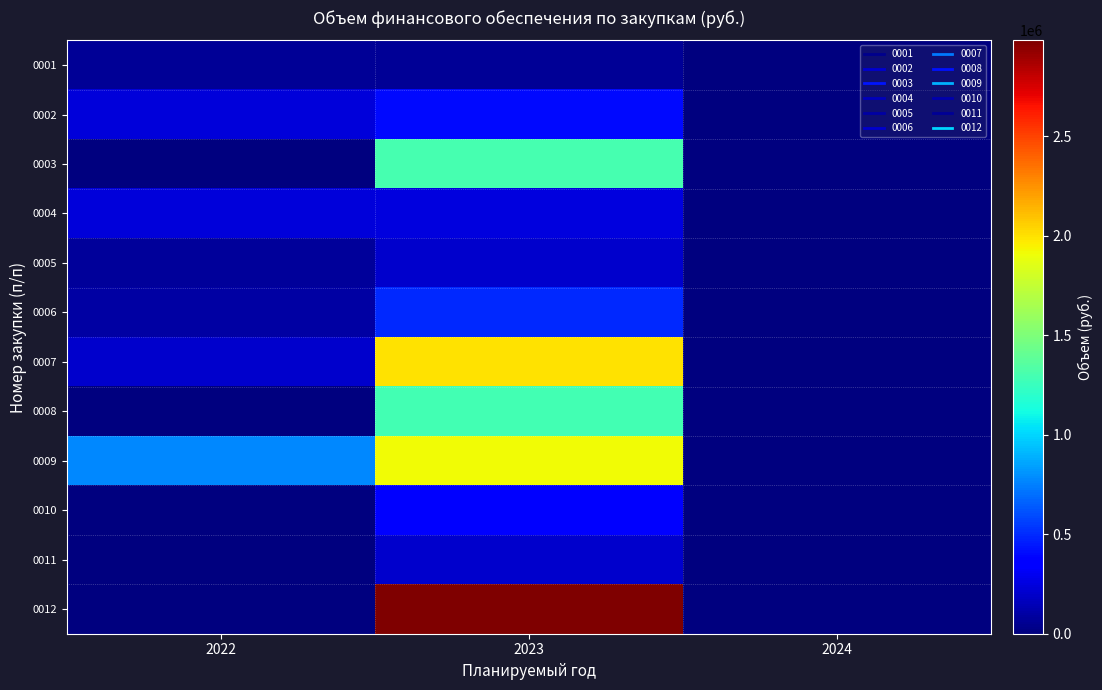

Which series has the largest range (max minus min)?

0012